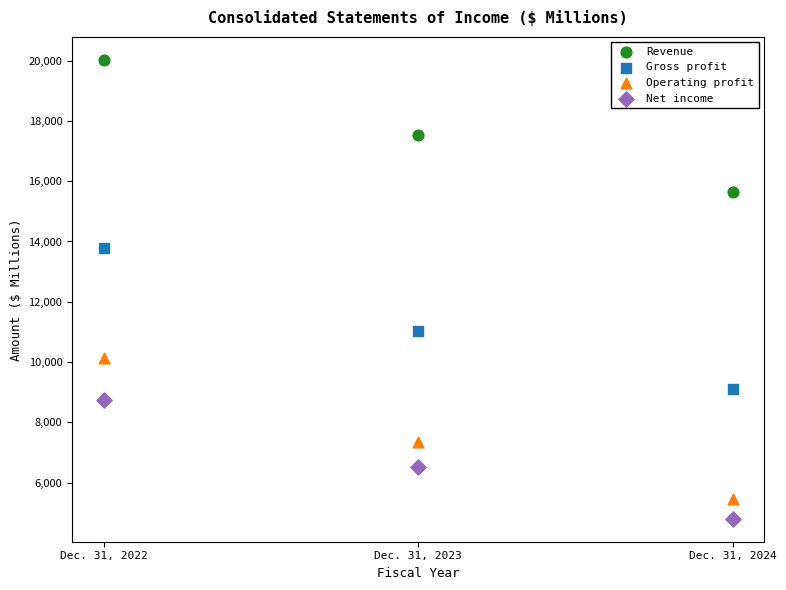

In the Revenue series, what Y value is closest to 17834?

17519